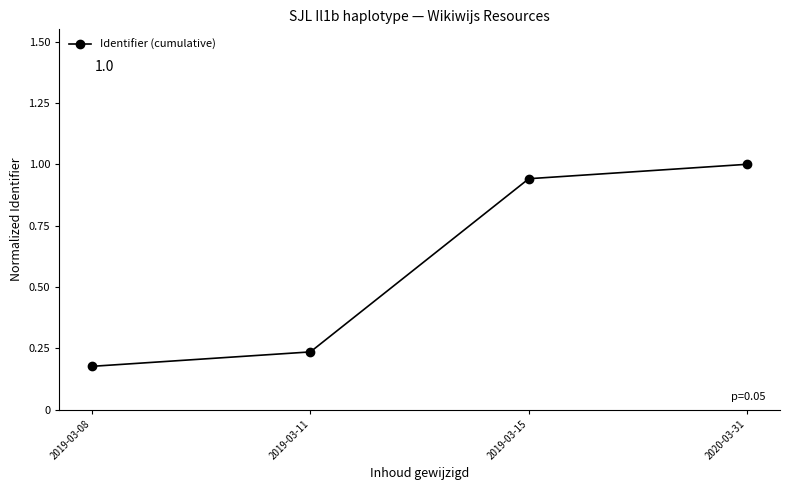

What is the change in value from 2019-03-08 to 2019-03-15?

+0.8